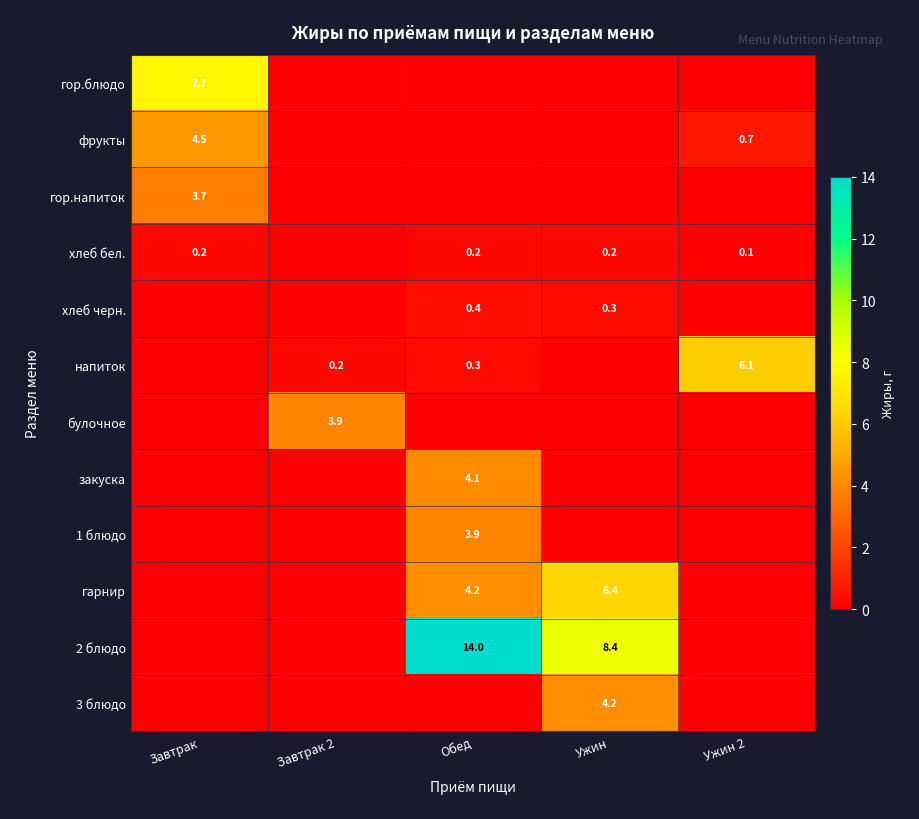

List the labels in order of 3 блюдо value, smallest first.

Завтрак, Завтрак 2, Обед, Ужин 2, Ужин